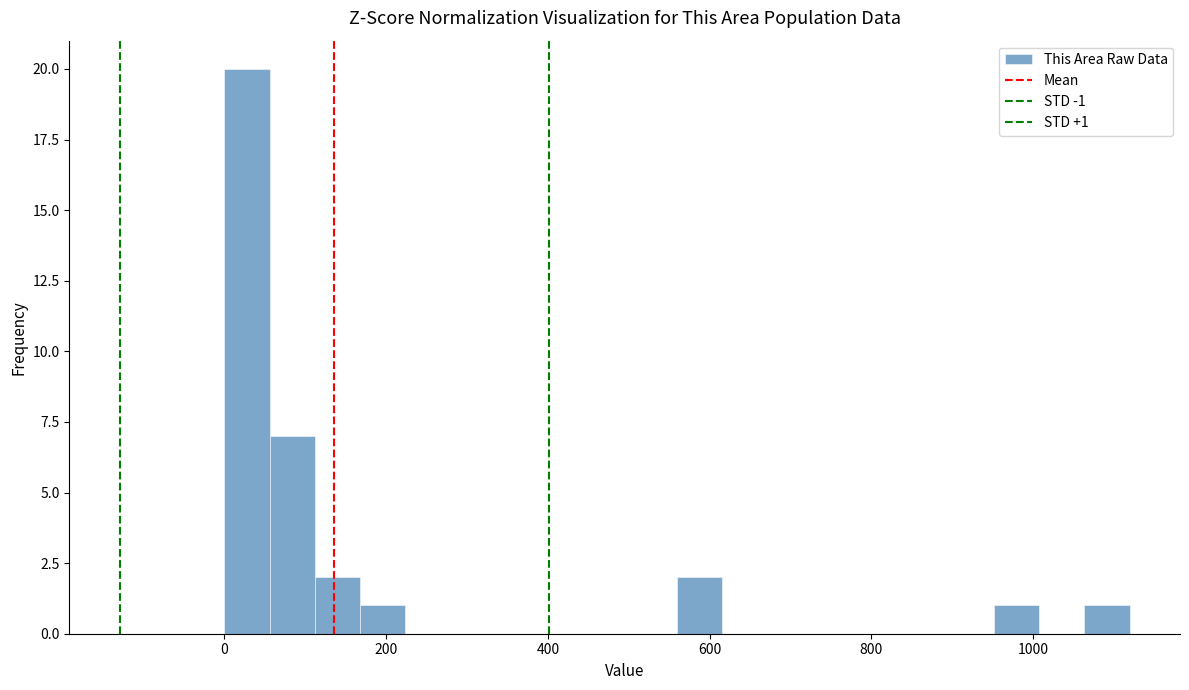

Around what value on the x-axis is the tallest bar? Give the approximate position of its centre, as read against the axis.

20